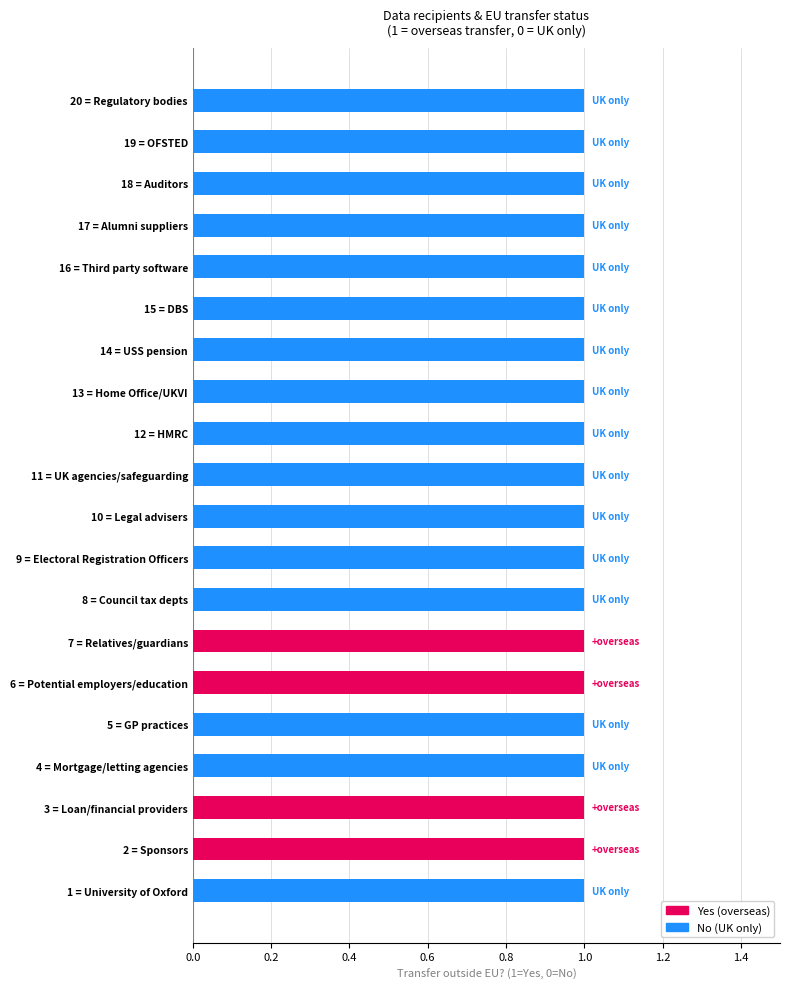

How many positive values does the No (UK only) series have?

16